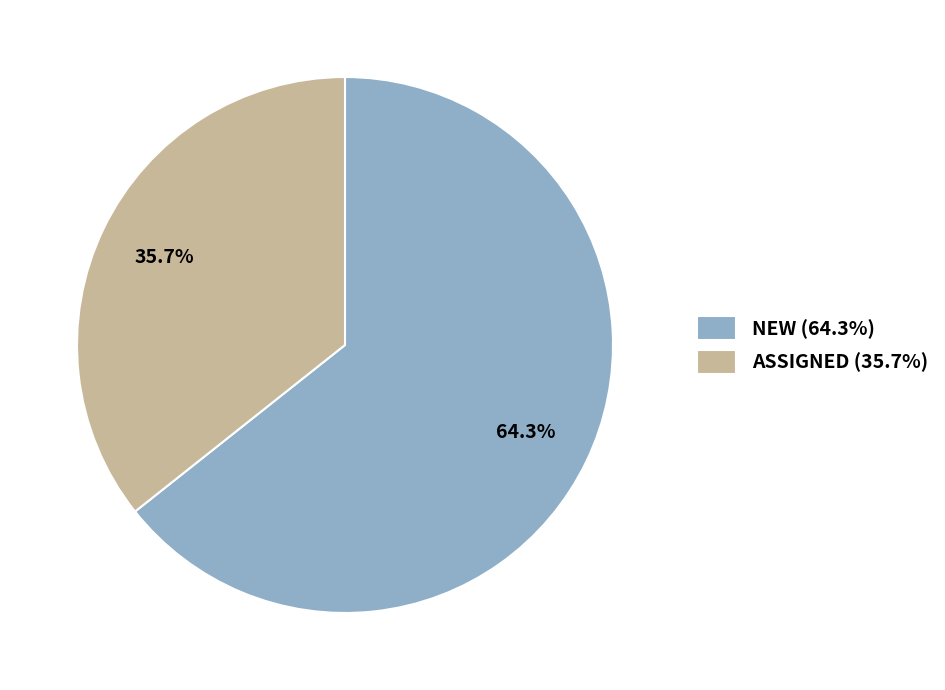

Which slice is the largest?

NEW